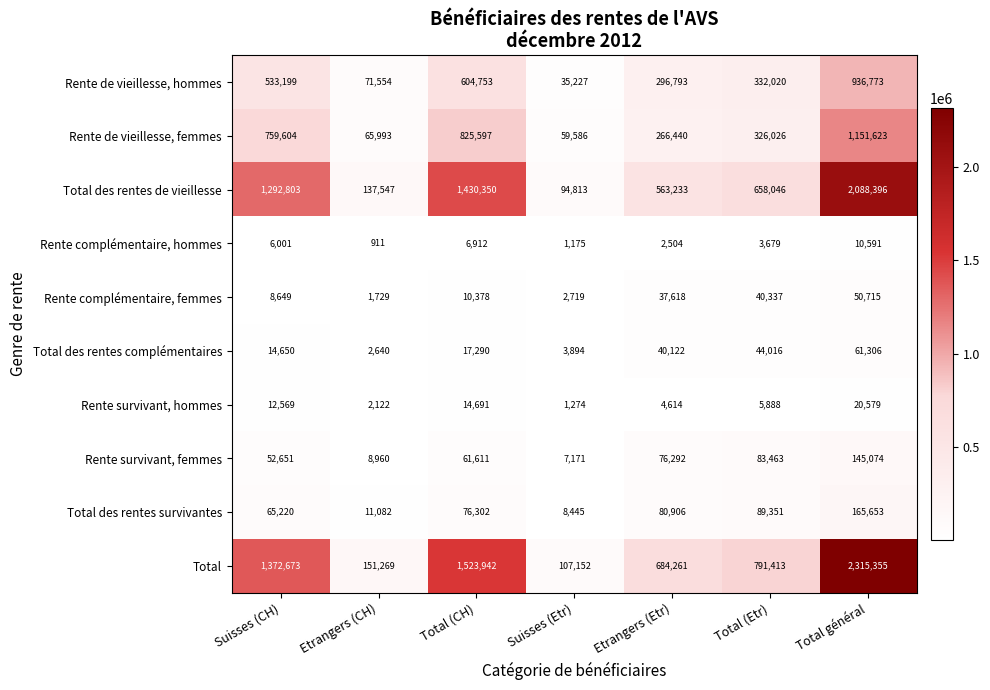

The value of Rente complémentaire, femmes at Total général is 85783. True or false?

False